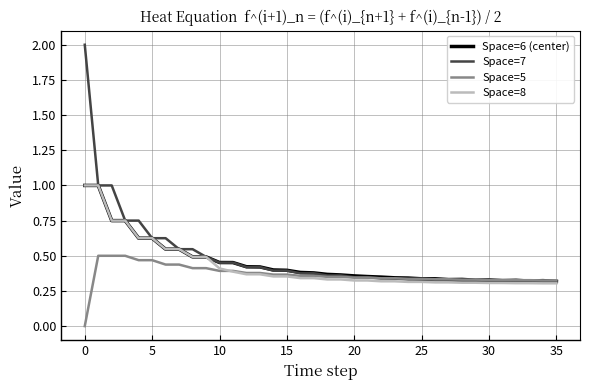

Which series has the widest spread of values?

Space=7